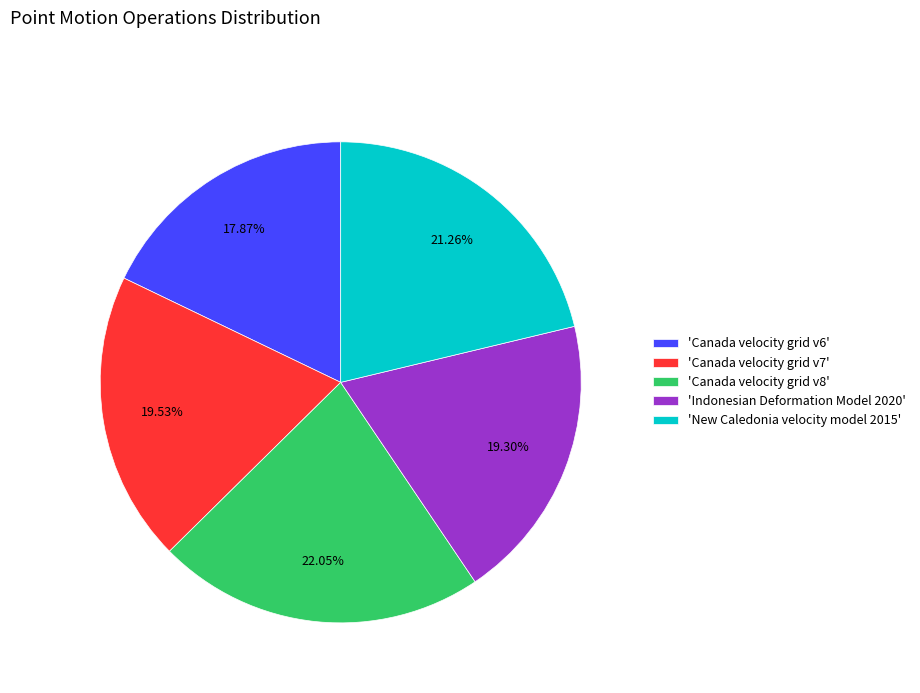

Which category has the smallest portion of the pie?

'Canada velocity grid v6'